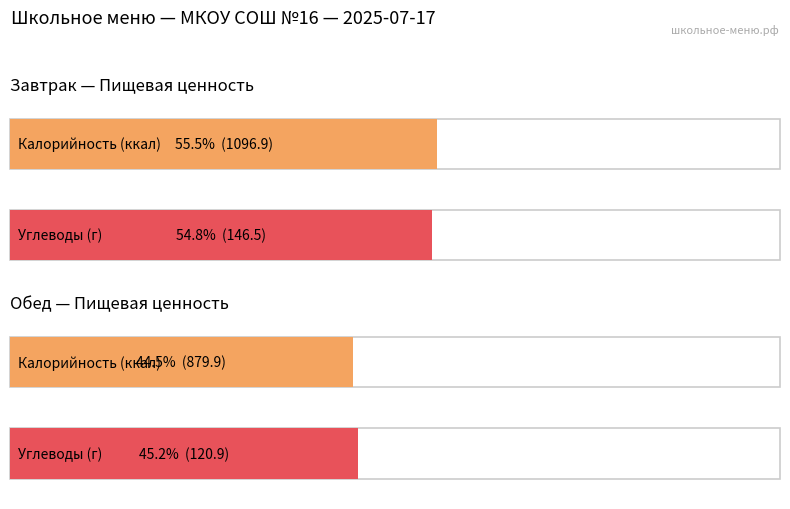

What is the highest value of the Калорийность series?

1096.9